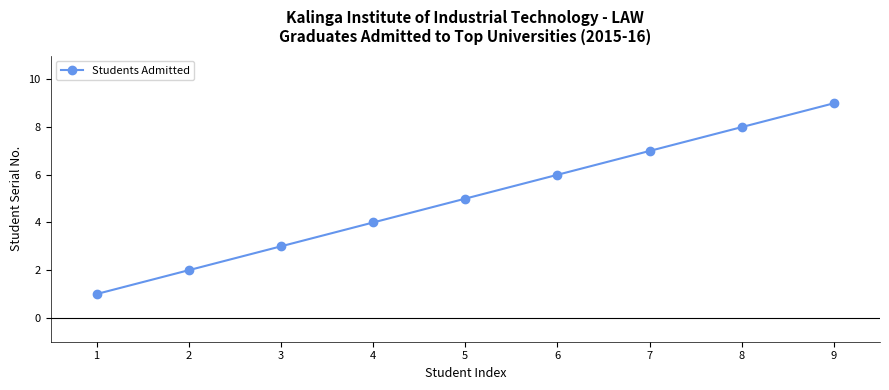

Is it true that the value at 2 is 1?

False